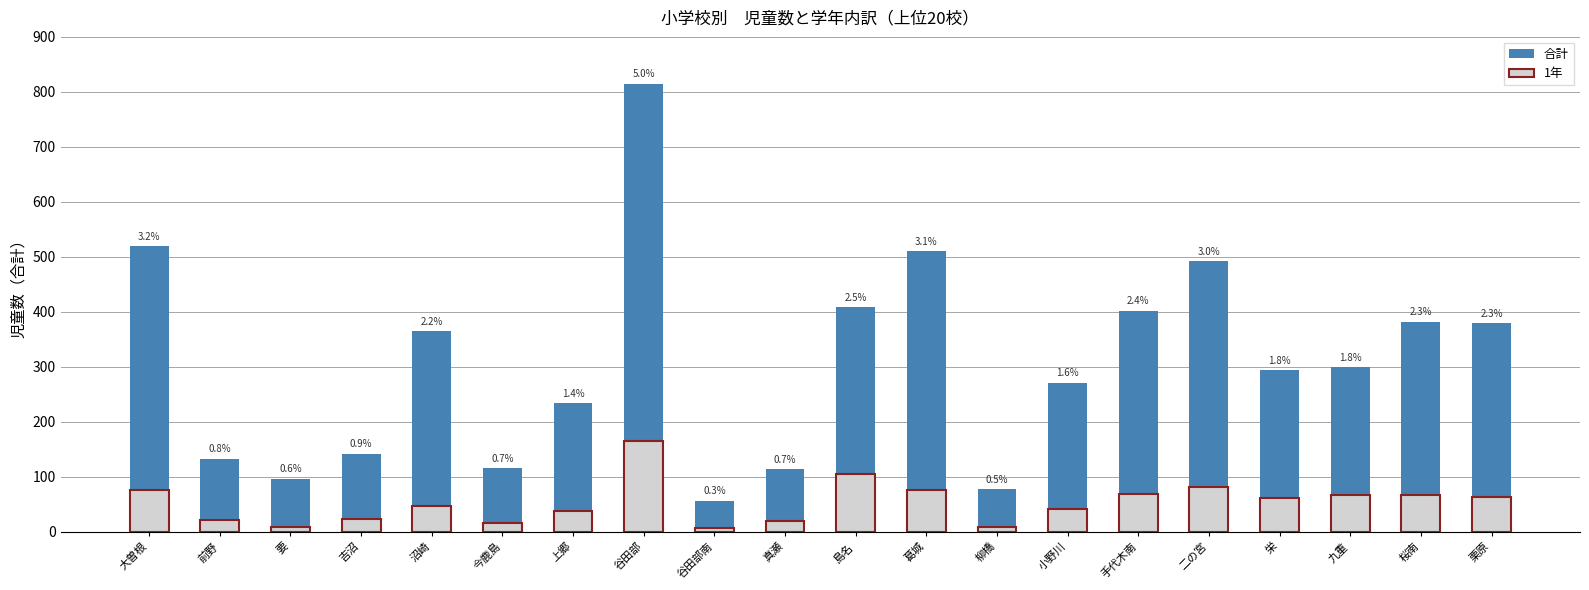

Rank the categories by 1年 value from highest to lowest.

谷田部, 島名, 二の宮, 大曽根, 葛城, 手代木南, 九重, 桜南, 栗原, 栄, 沼崎, 小野川, 上郷, 吉沼, 前野, 真瀬, 今鹿島, 要, 柳橋, 谷田部南